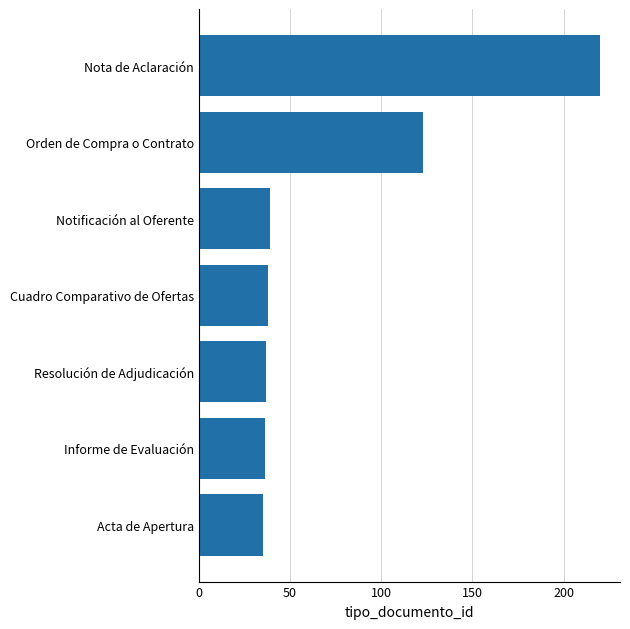

What is the average value?

75